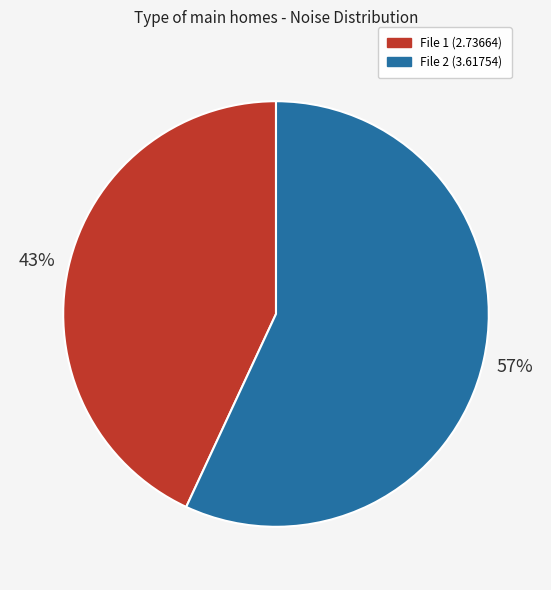

Is there a majority slice in this chart?

Yes